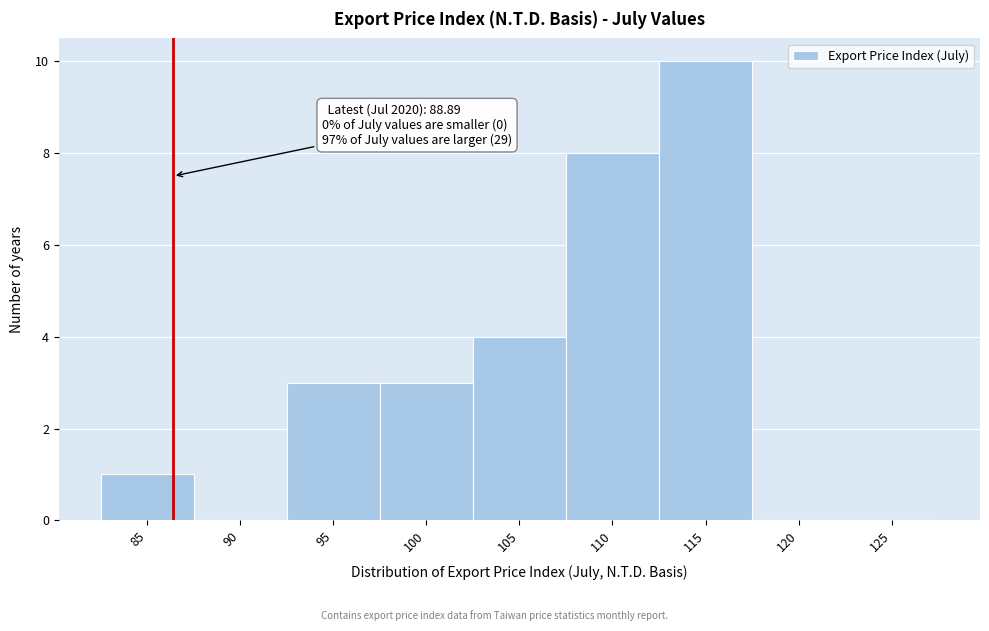

Reading left to right, what are all the values shown in this chart?

85=1	90=0	95=3	100=3	105=4	110=8	115=10	120=0	125=0